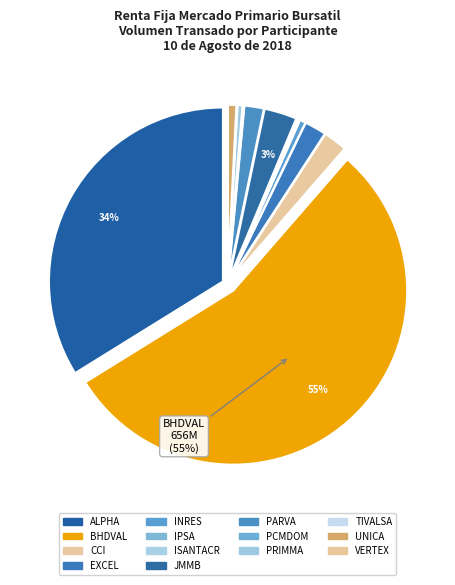

True or false: PCMDOM accounts for 10% of the total.

False